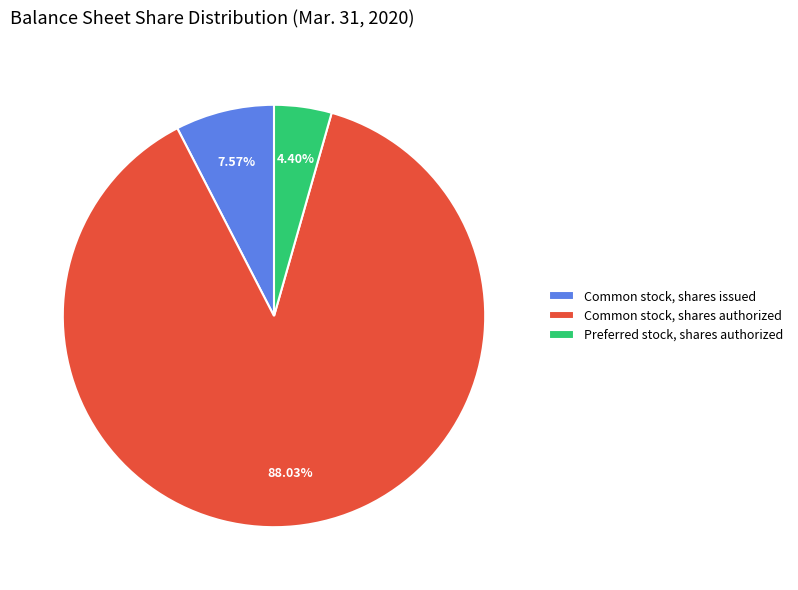

How many slices are in this pie chart?

3